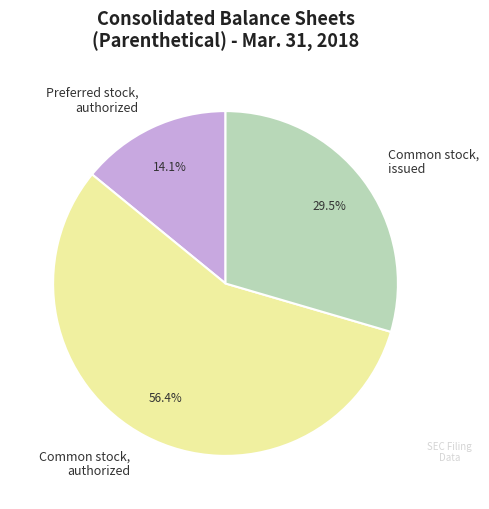

Rank the categories by value from highest to lowest.

Common stock, authorized, Common stock, issued, Preferred stock, authorized